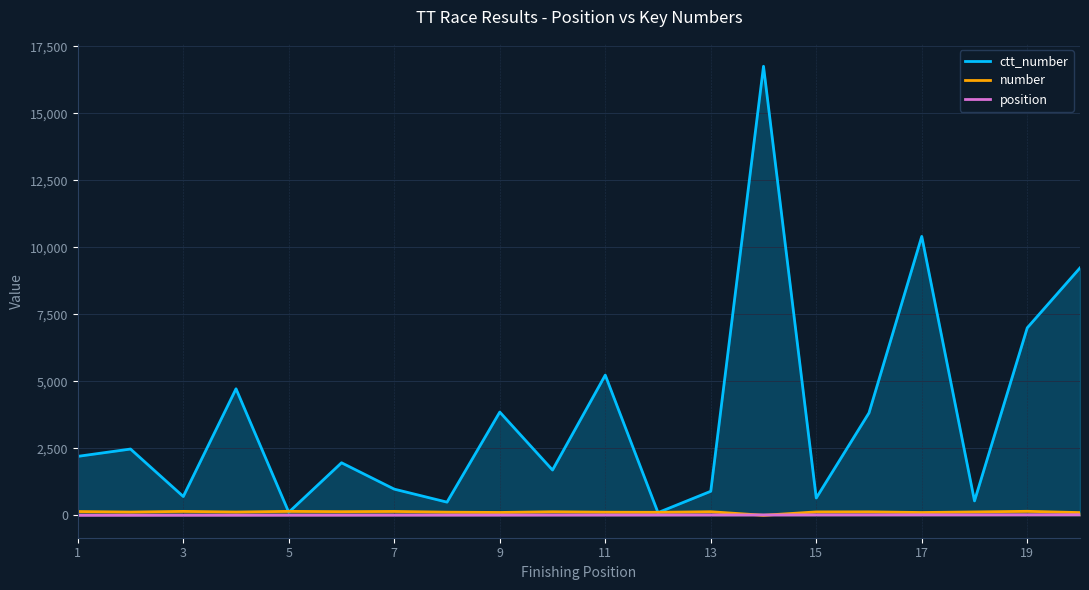

What is the spread (max minus min) of values at 15?

629